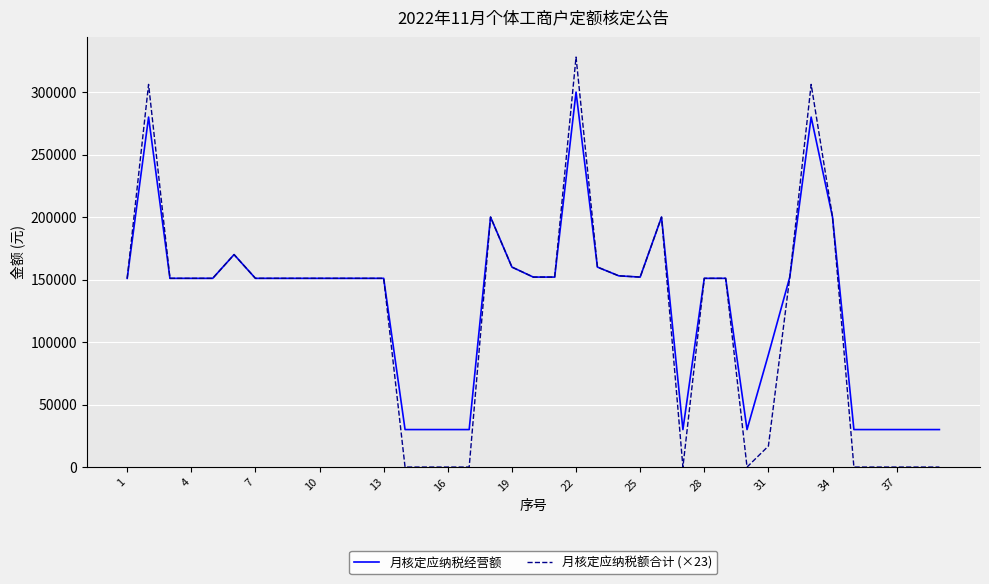

Which series has the widest spread of values?

月核定应纳税额合计 (×23)